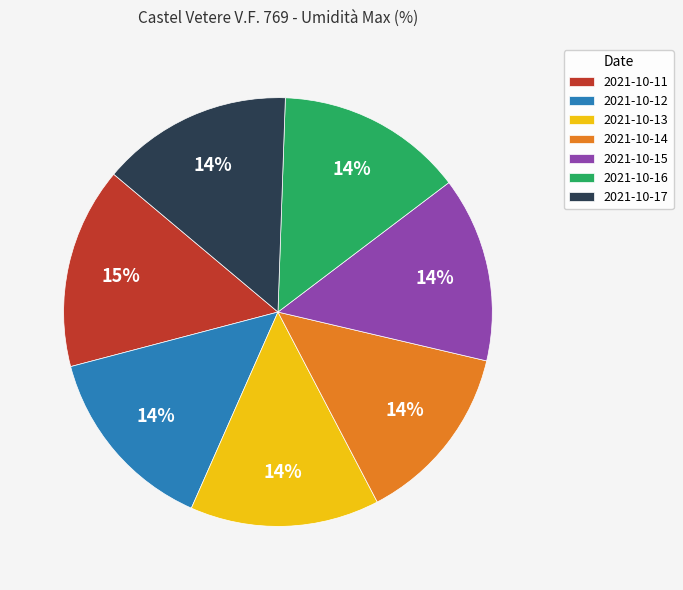

Is there a majority slice in this chart?

No